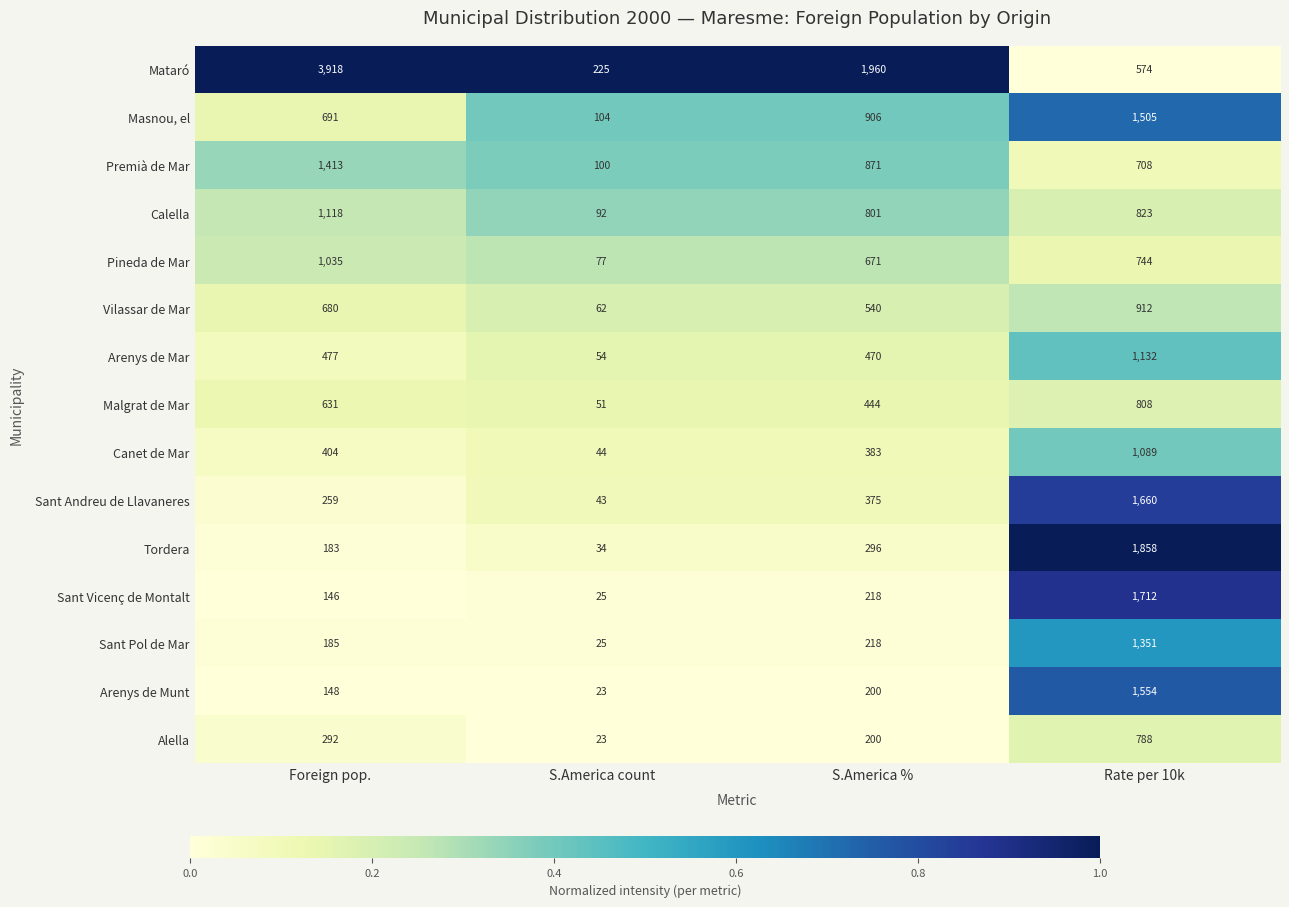

Where is Alella nearest to the value 405?

Foreign pop.